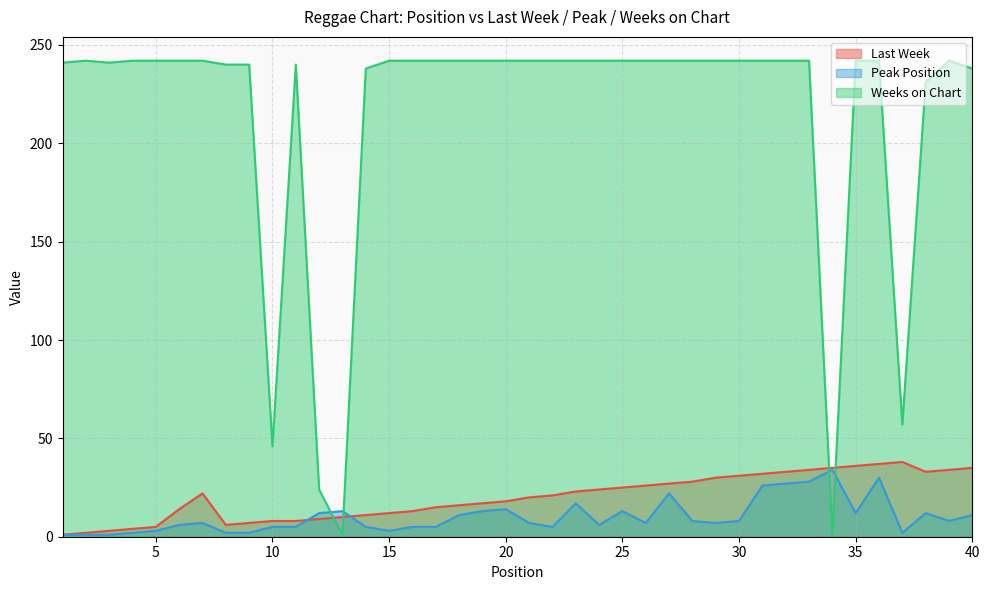

The Peak Position series shows 41 at 32. True or false?

False